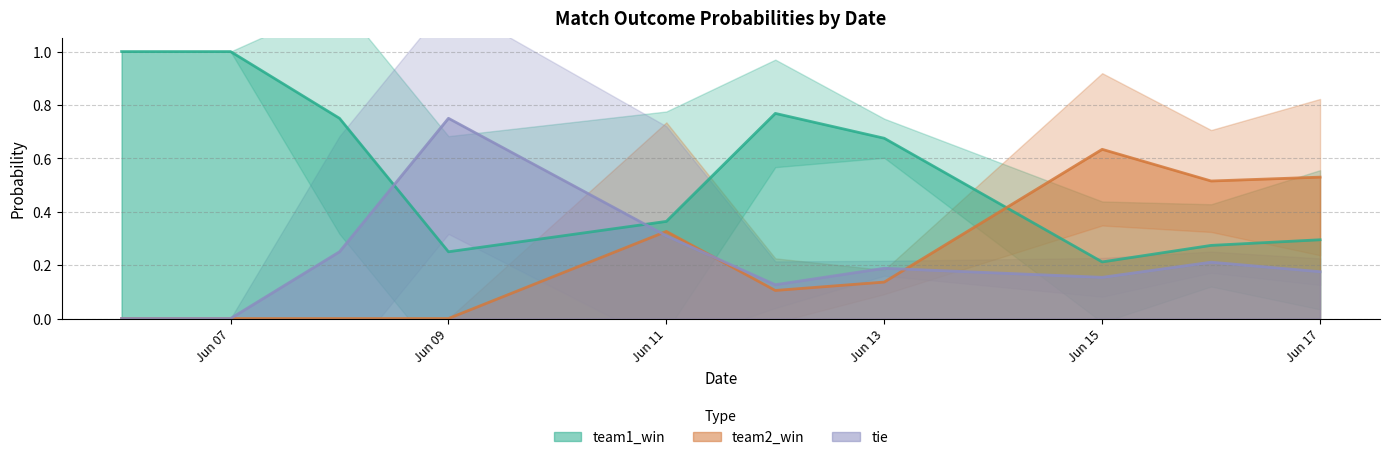

Does the chart have visible grid lines?

Yes